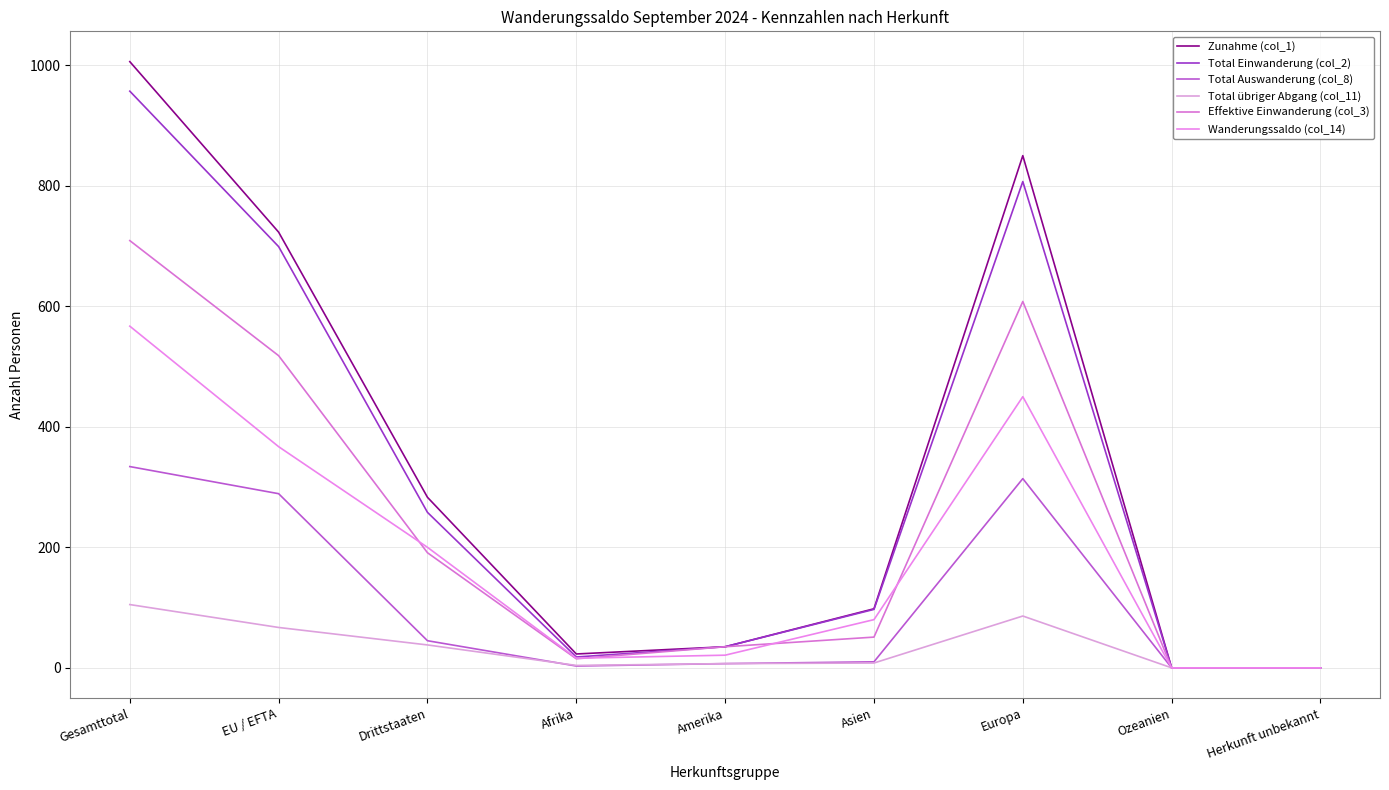

True or false: Zunahme (col_1) and Wanderungssaldo (col_14) intersect in this chart.

False